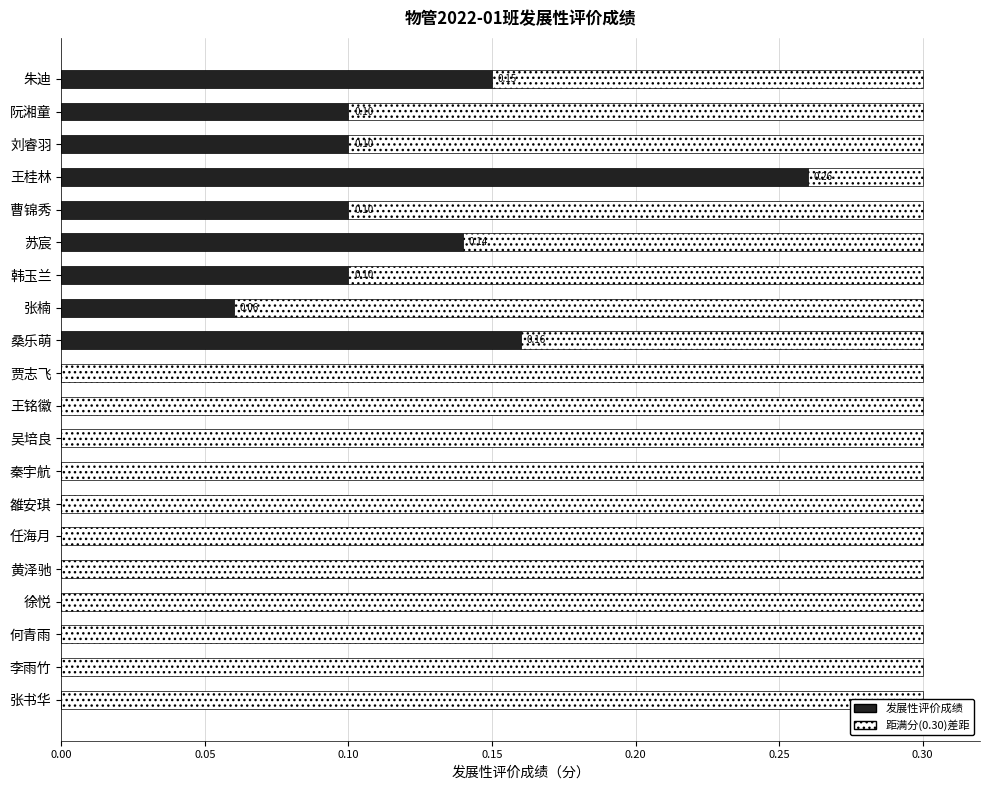

What are all the series names shown in the legend?

发展性评价成绩, 距满分差距